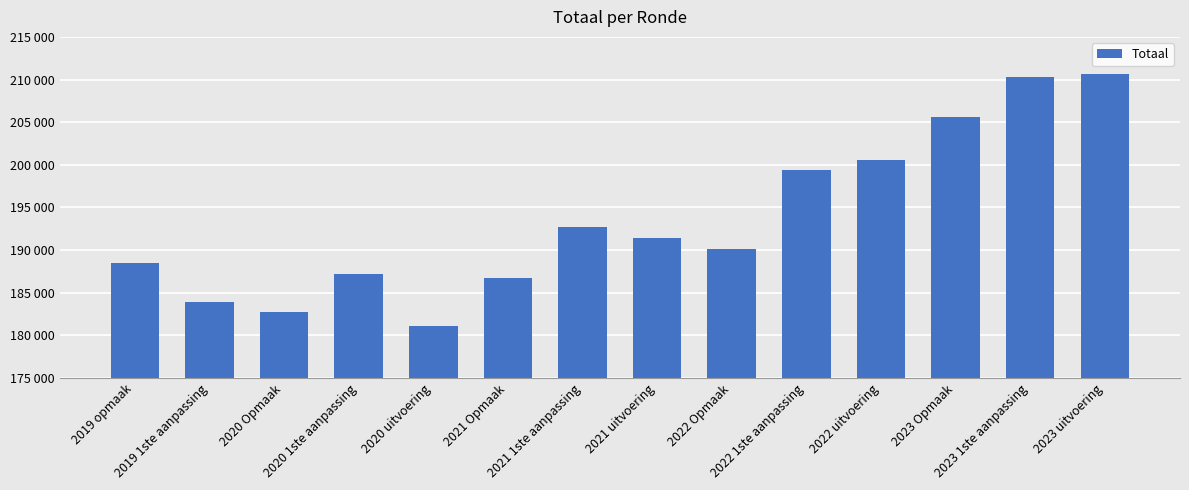

Which label corresponds to the largest value in the chart?

2023 uitvoering